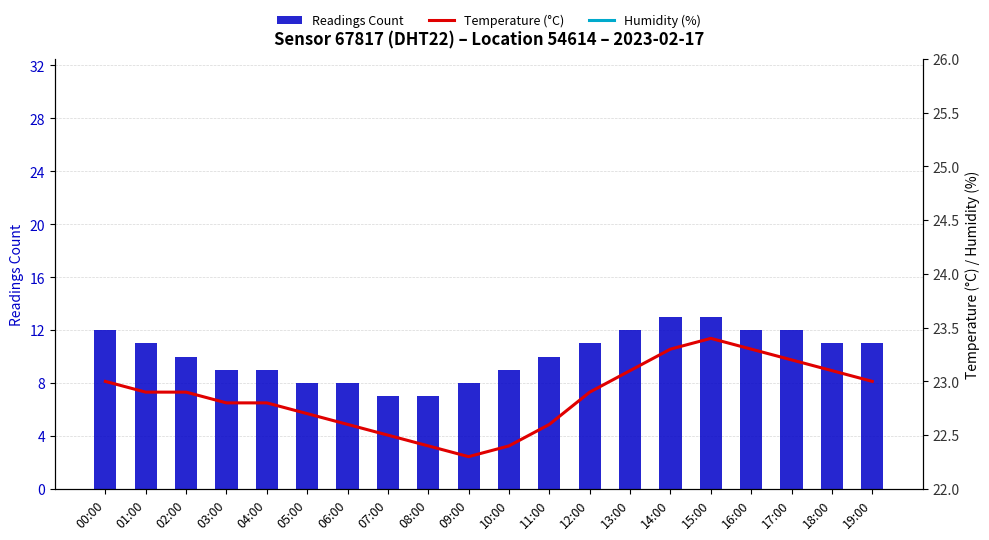

What is the smallest value displayed?

7.0